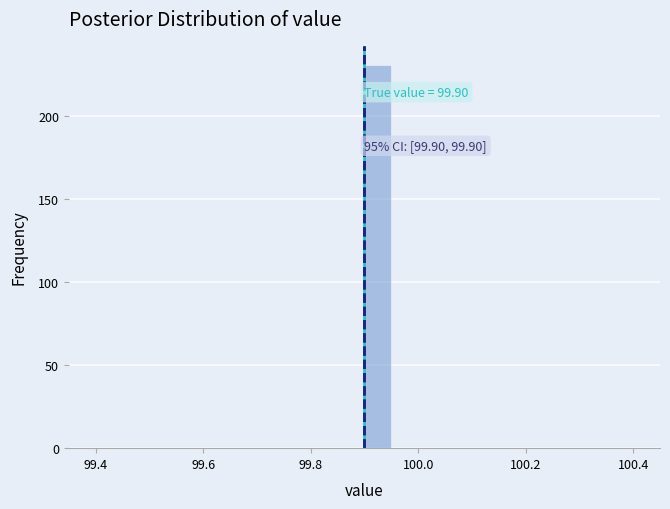

Around what value on the x-axis is the tallest bar? Give the approximate position of its centre, as read against the axis.

99.92